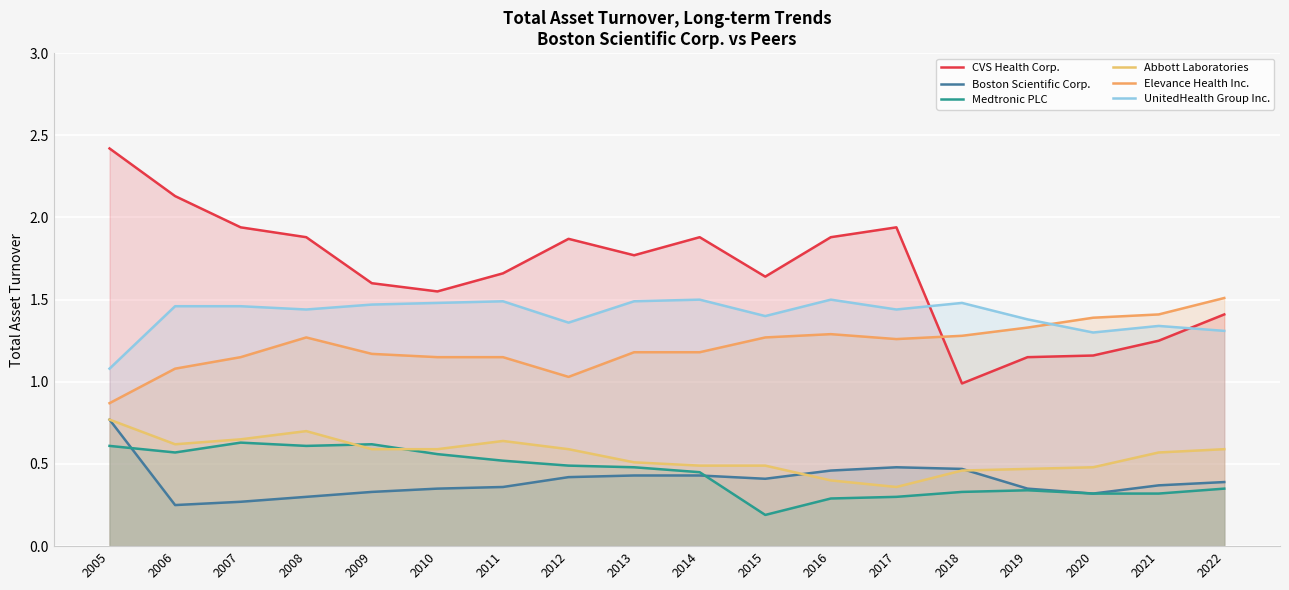

What is the difference between the maximum and minimum values in the Boston Scientific Corp. series?

0.5